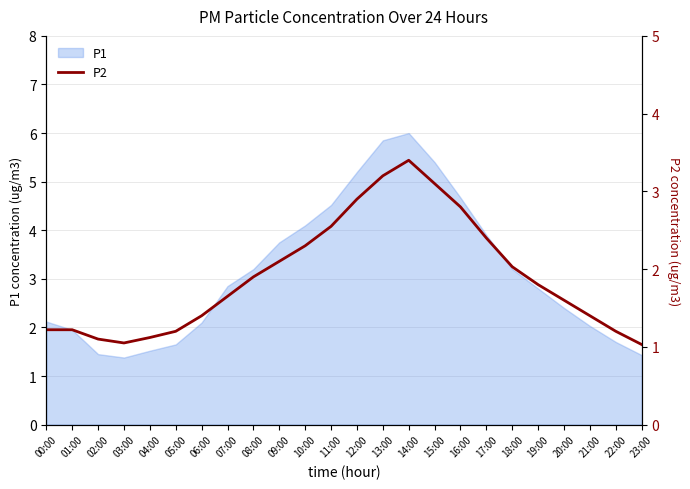

What is the label of the 19th point from the right?

05:00